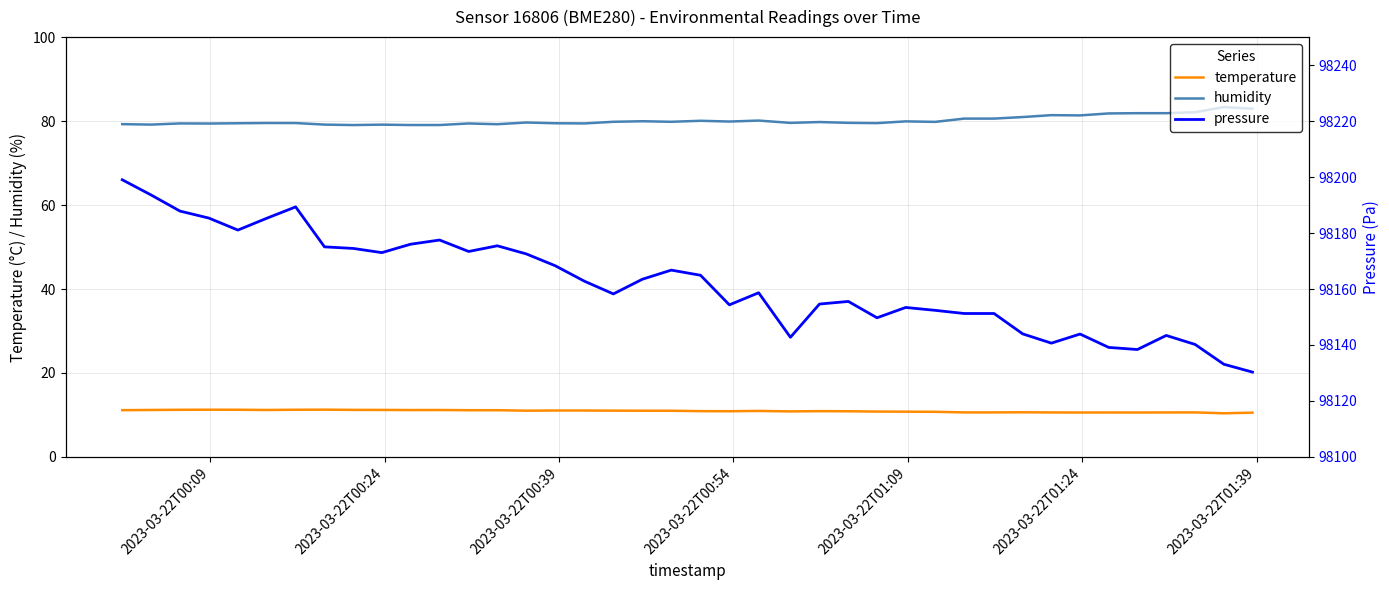

What is the highest value of the temperature series?

11.3